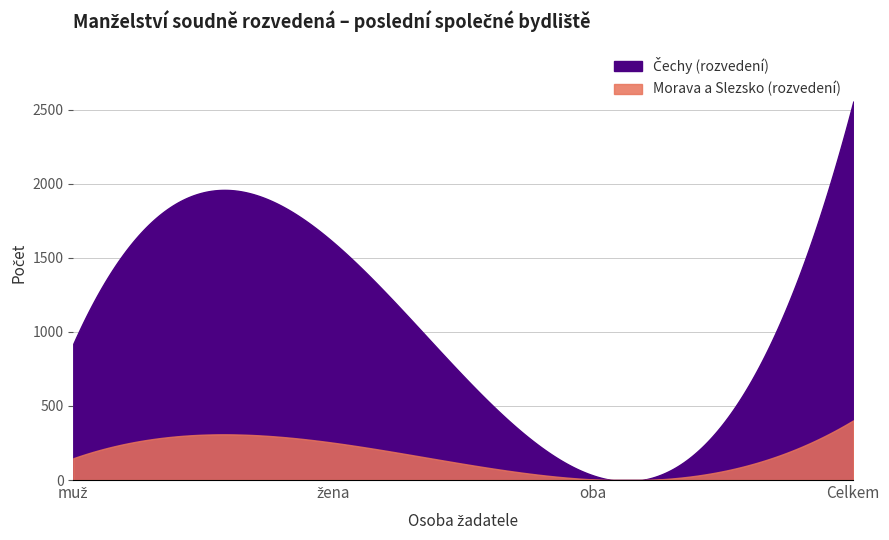

Reading left to right, transcribe all the data shown in this chart.

Čechy (rozvedení): muž=920	žena=1605	oba=31	Celkem=2556
Morava a Slezsko (rozvedení): muž=147	žena=252	oba=4	Celkem=403